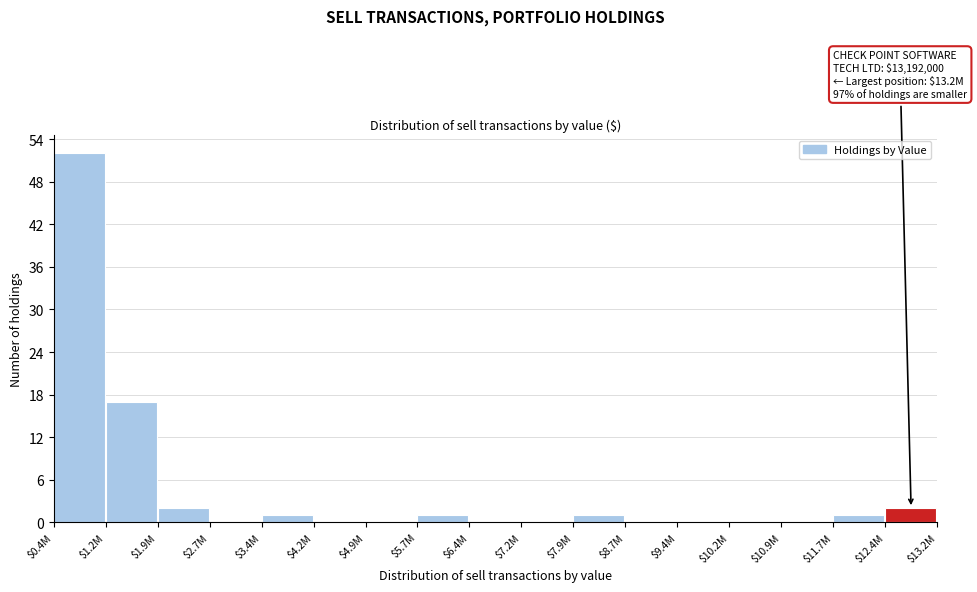

Where is the data nearest to the value 26?

$1.2M